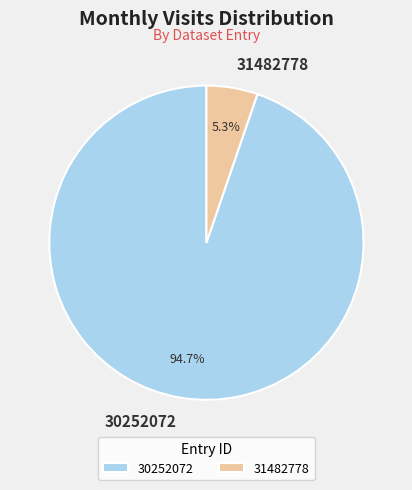

Which category accounts for the majority?

30252072